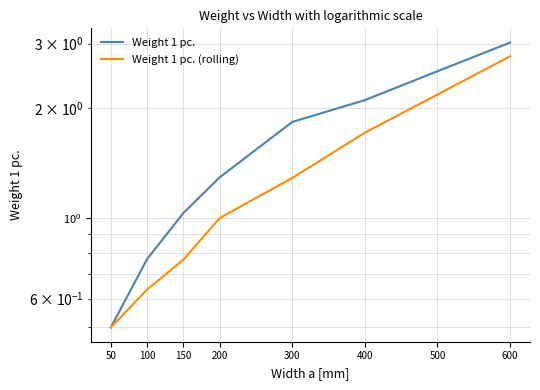

The value of Weight 1 pc. (rolling) at 600 is 2.8. True or false?

True